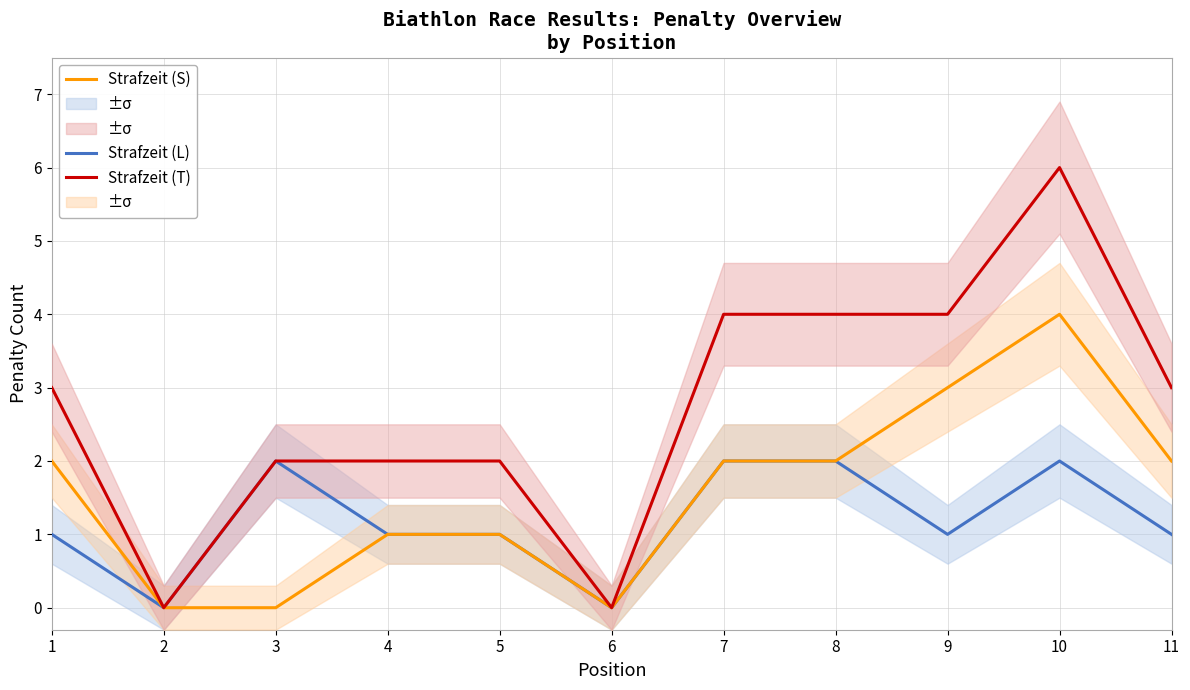

What value does the Strafzeit (T) series have at 10?

6